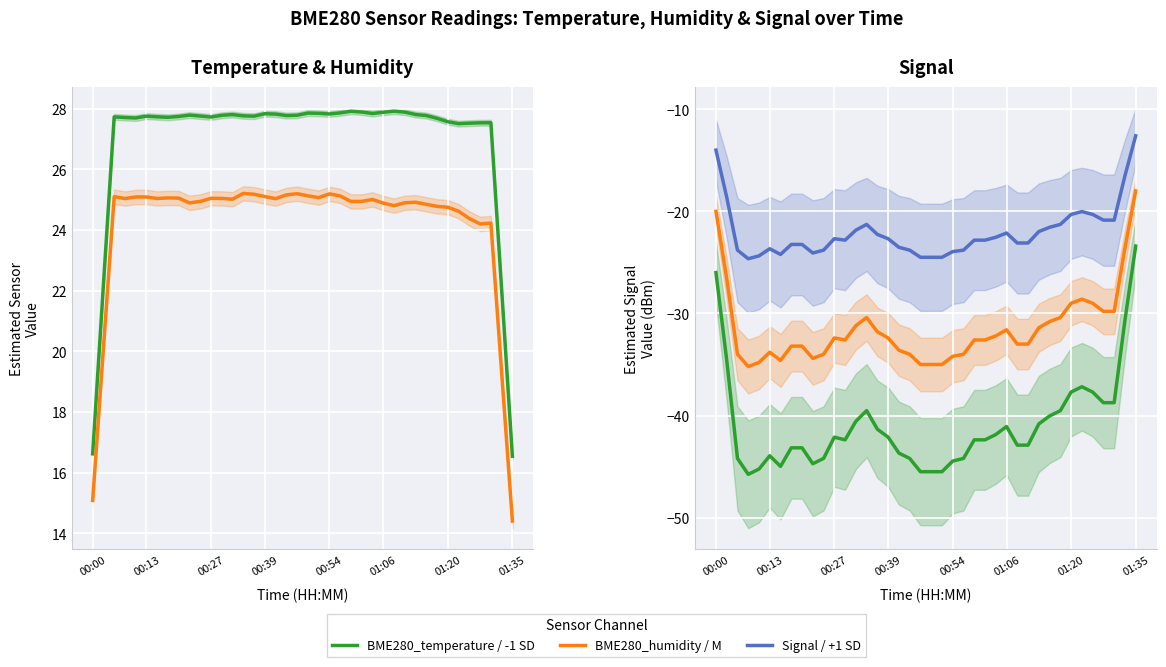

Which series has the largest total across all categories?

BME280_temperature